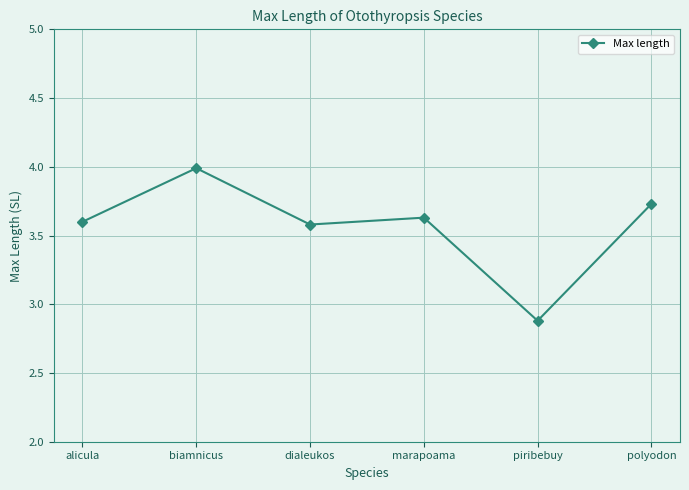

True or false: the data has more than 2 interior local peaks.

False